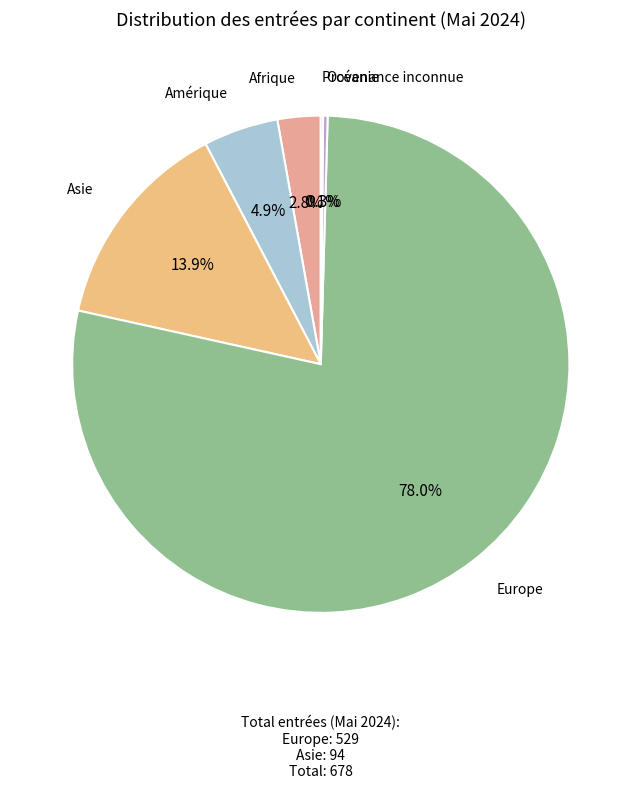

Is there any slice that represents more than half of the pie?

Yes